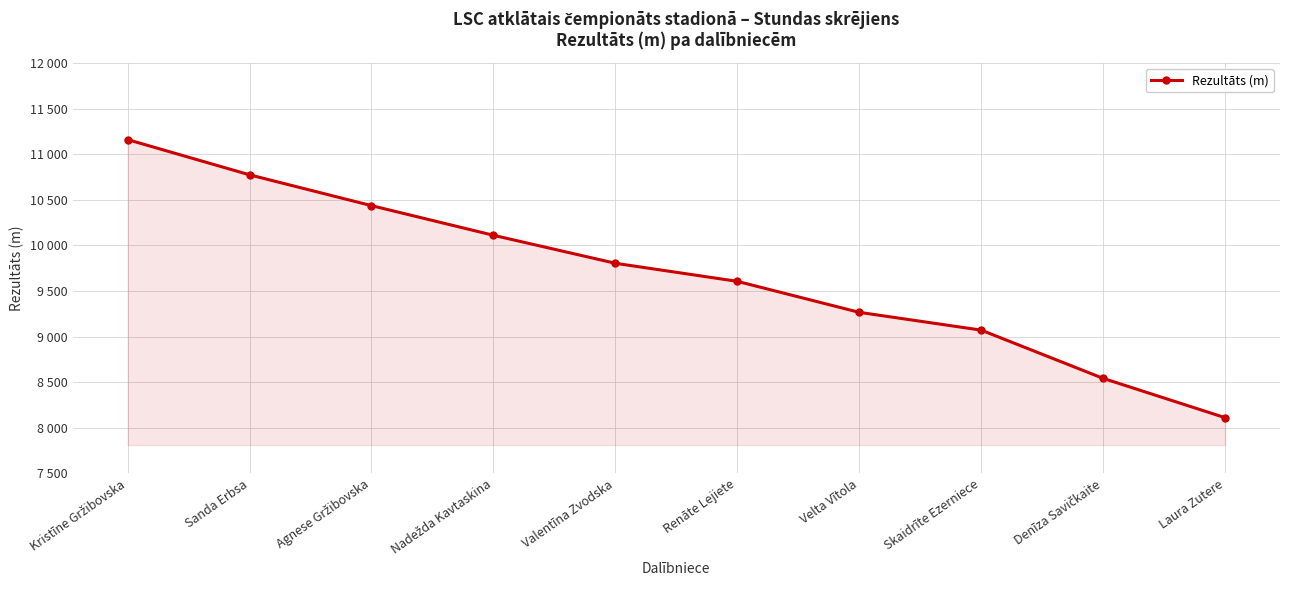

What is the change in value from Sanda Erbsa to Skaidrīte Ezerniece?

-1703